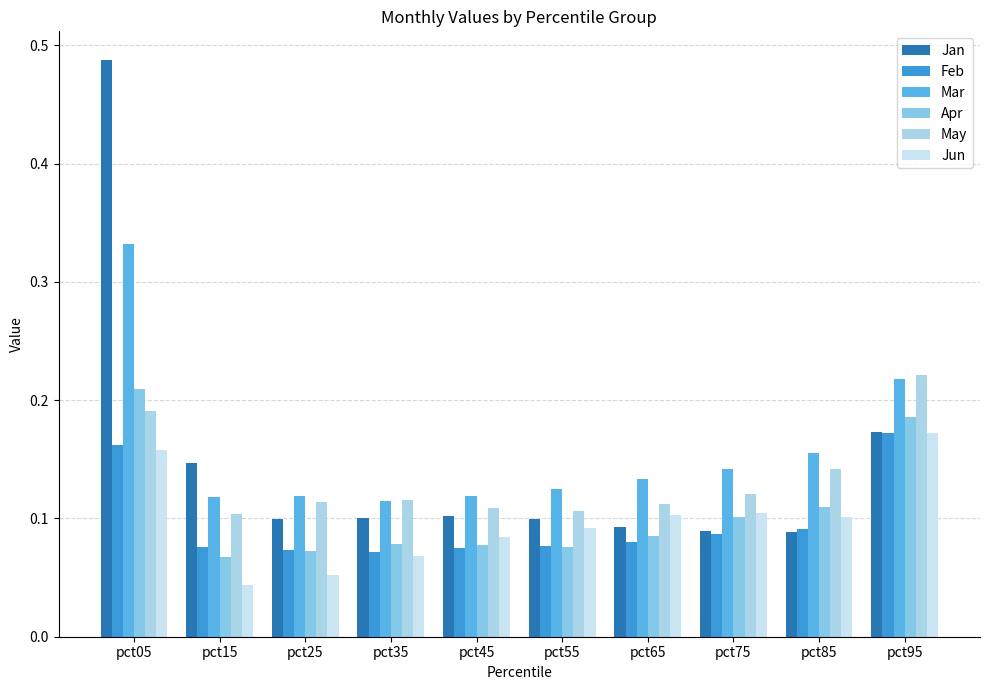

What is the value of the Mar bar at the 2nd from the left?

0.1